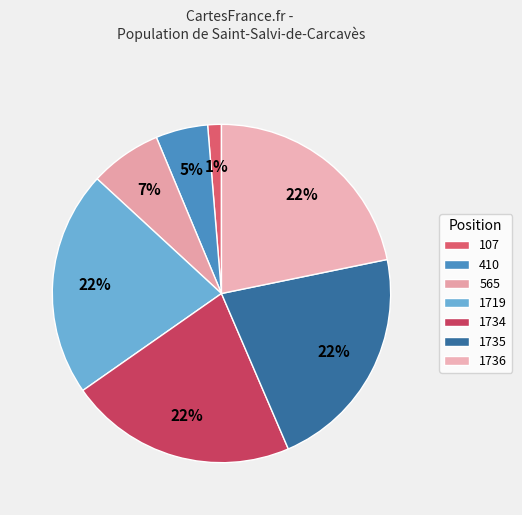

Count the number of slices in the pie.

7